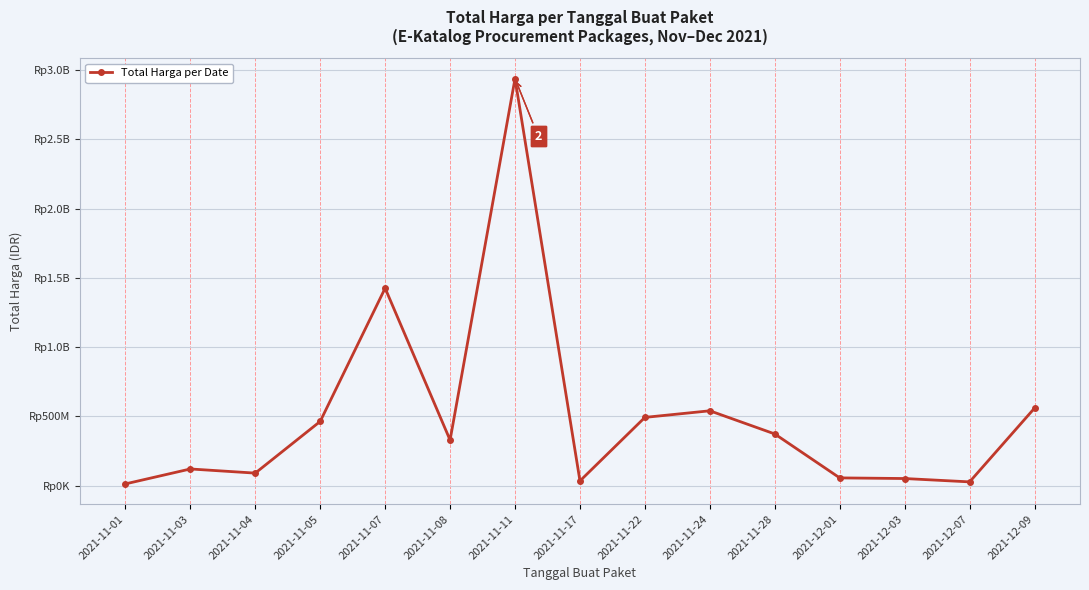

Read the value at 2021-11-17.

34292000